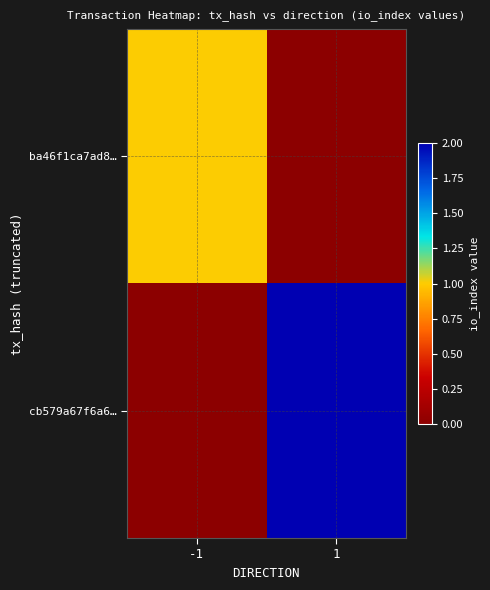

Reading left to right, list all the values displayed in this chart.

ba46f1ca7ad8…: -1=1	1=0
cb579a67f6a6…: -1=0	1=2